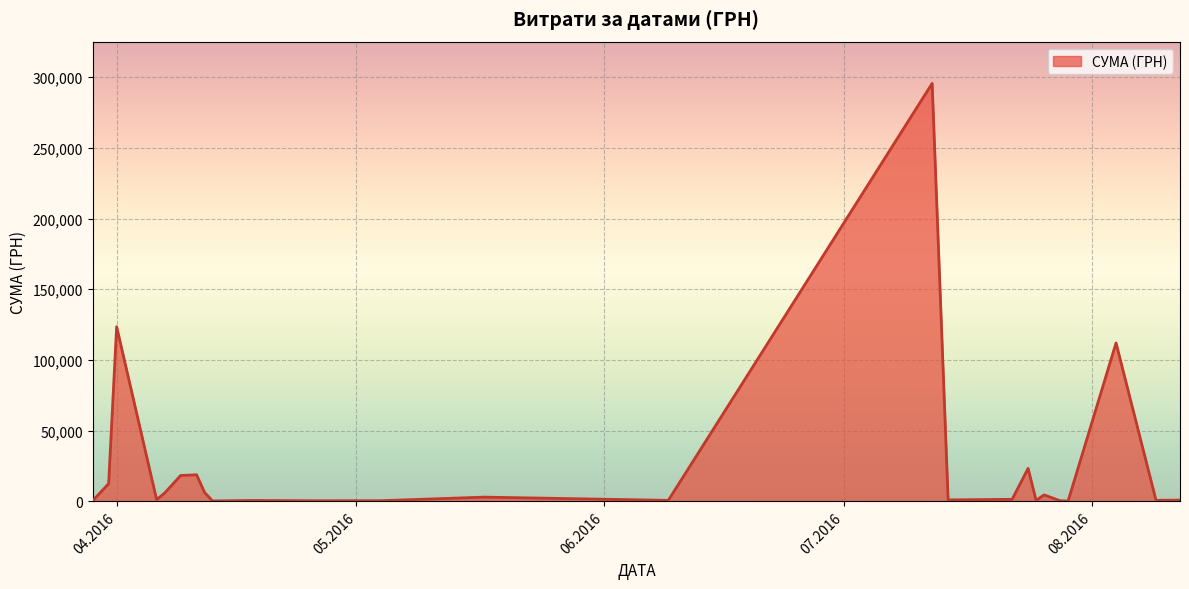

What is the greatest value displayed?

295638.6